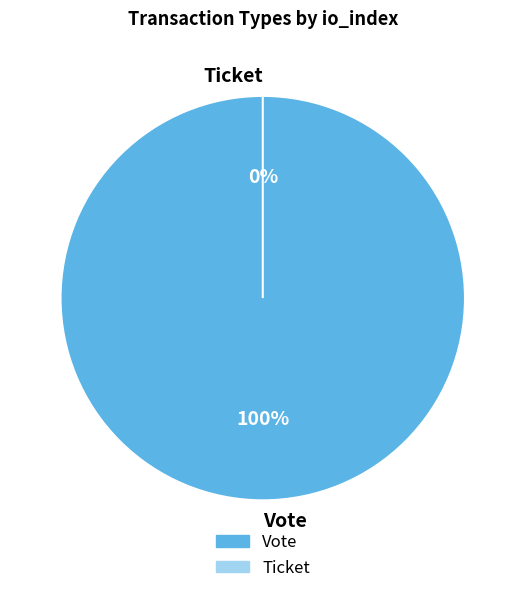

How many segments does this pie chart have?

2